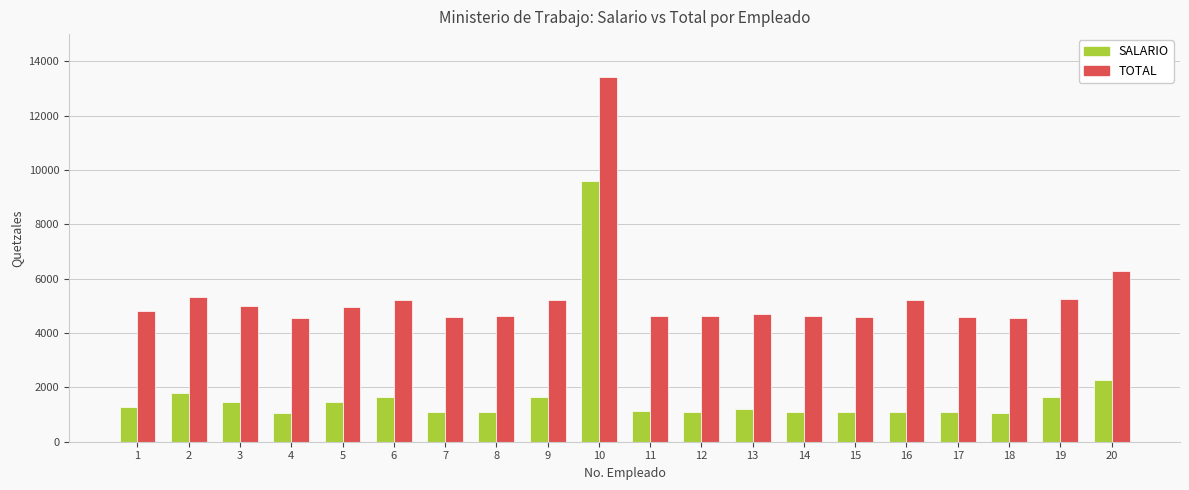

The TOTAL series shows 4630 at 14. True or false?

True